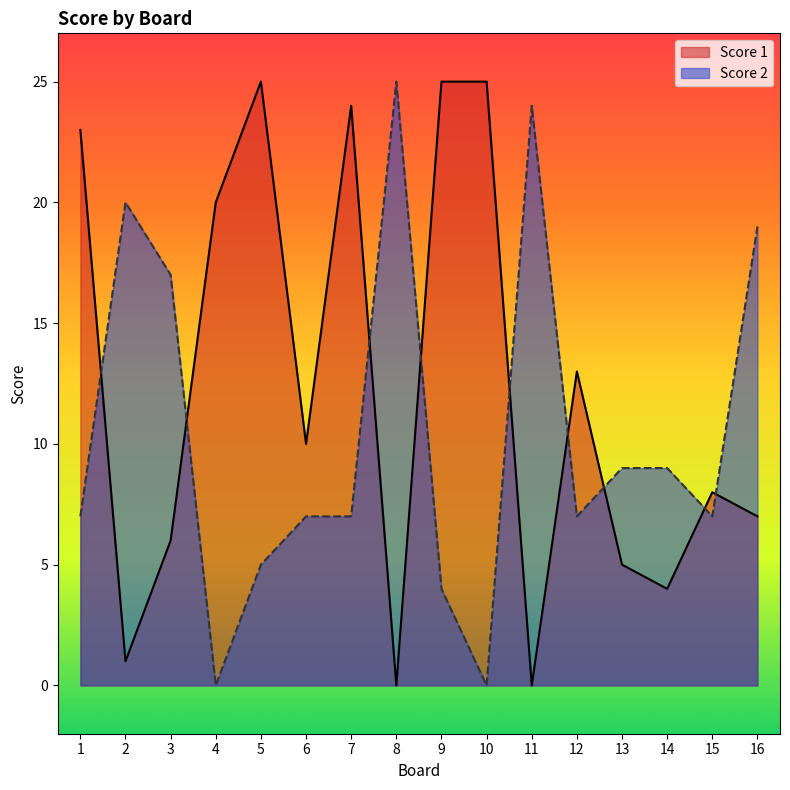

Reading right to left, transcribe all the data shown in this chart.

Score 1: 7	8	4	5	13	0	25	25	0	24	10	25	20	6	1	23
Score 2: 19	7	9	9	7	24	0	4	25	7	7	5	0	17	20	7